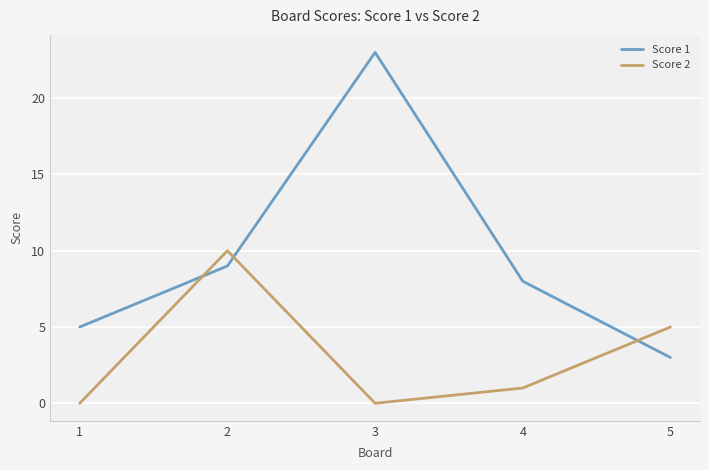

What is the spread (max minus min) of values at 5?

2